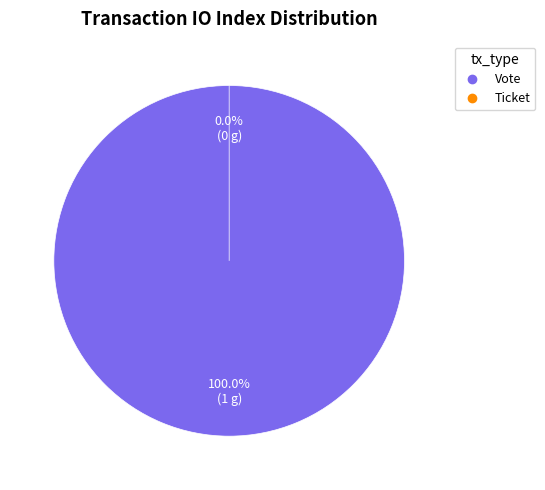

Rank the categories by value from highest to lowest.

Vote (io_index=1), Ticket (io_index=0)